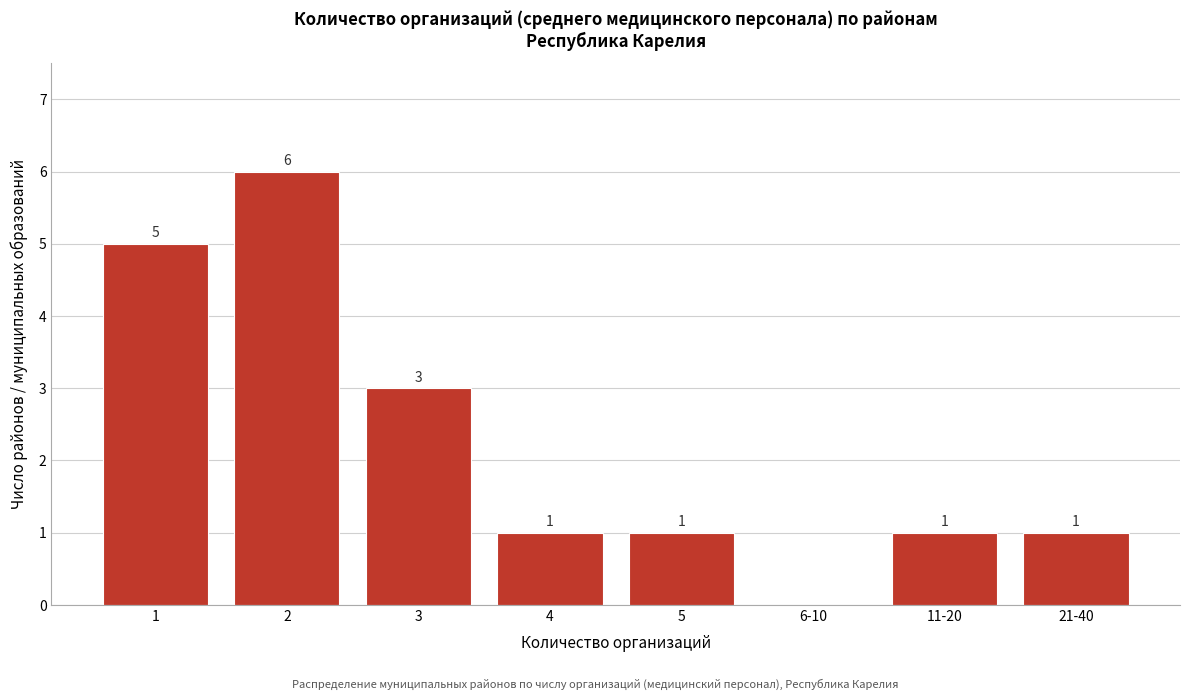

Reading right to left, what are all the values shown in this chart?

21-40=1	11-20=1	6-10=0	5=1	4=1	3=3	2=6	1=5